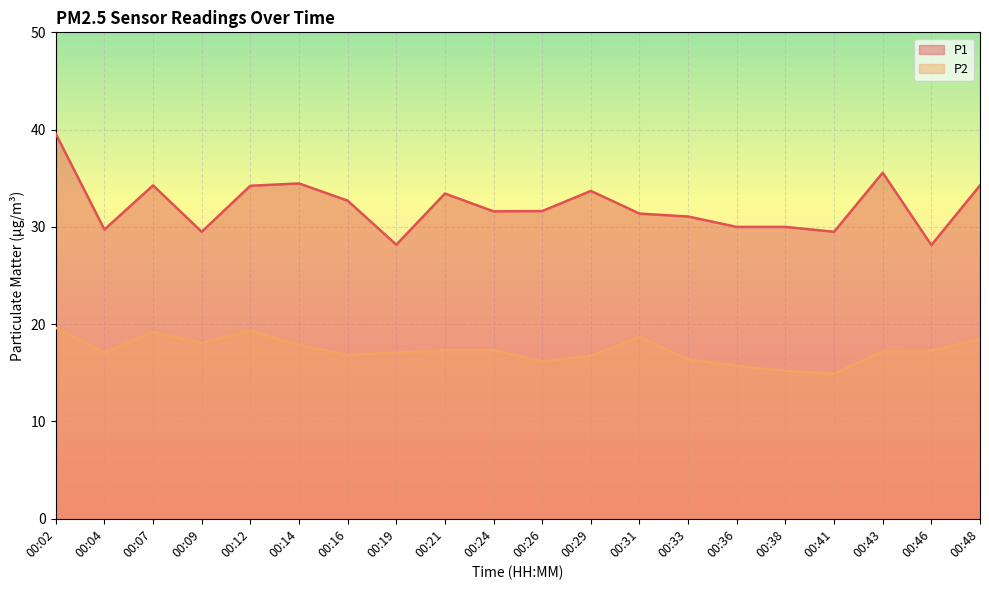

Does the chart display data point markers on the line(s)?

No